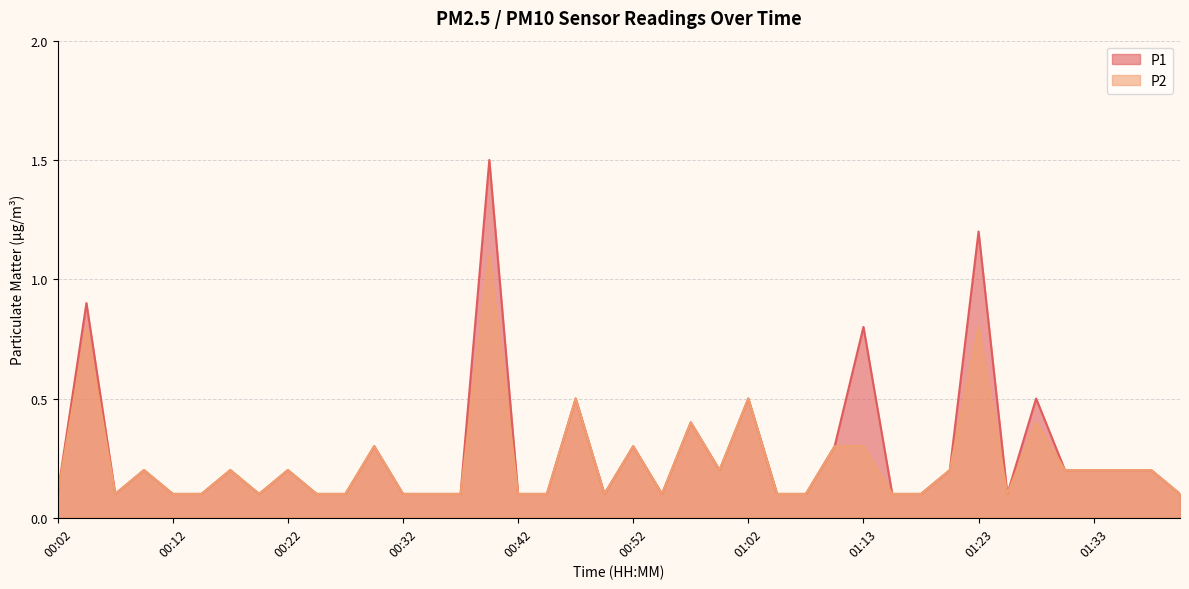

How many interior local peaks does the P2 series have?

12